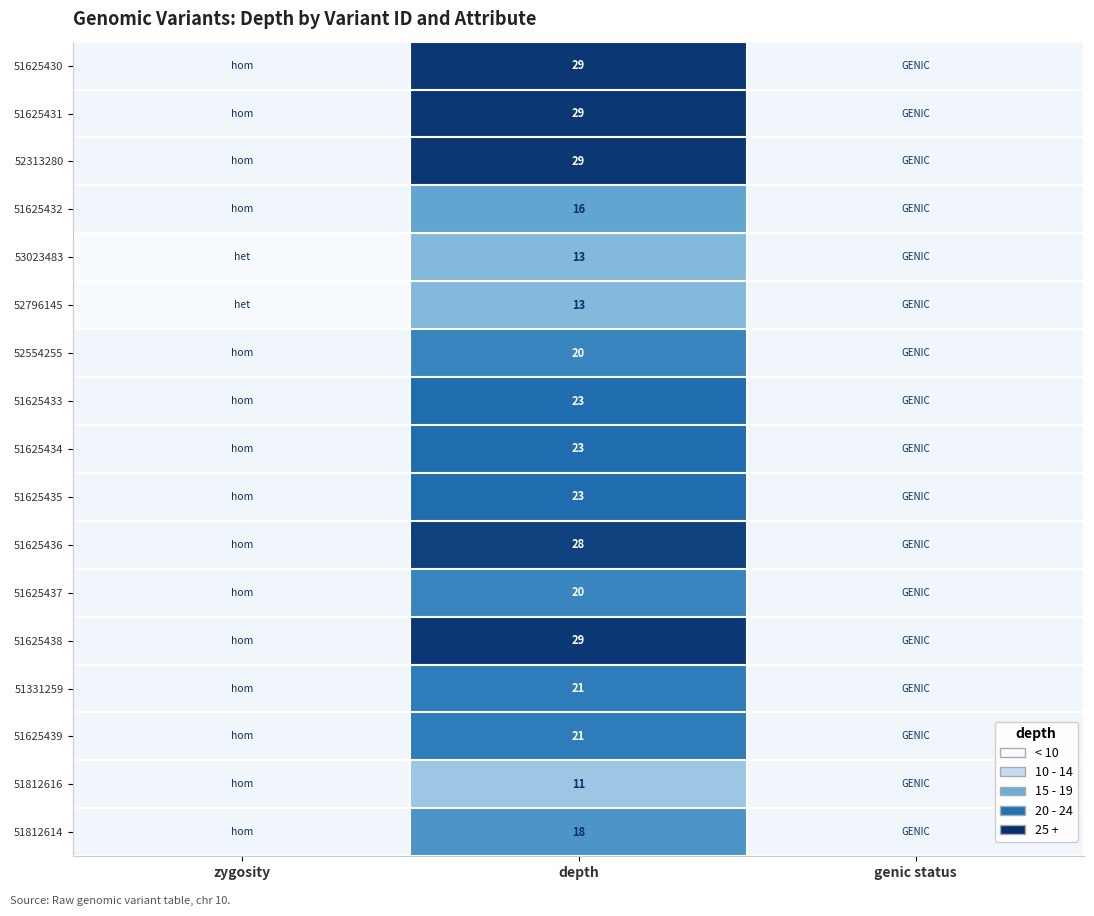

Is the value of 51625431 at depth greater than the value of 51625437 at depth?

Yes